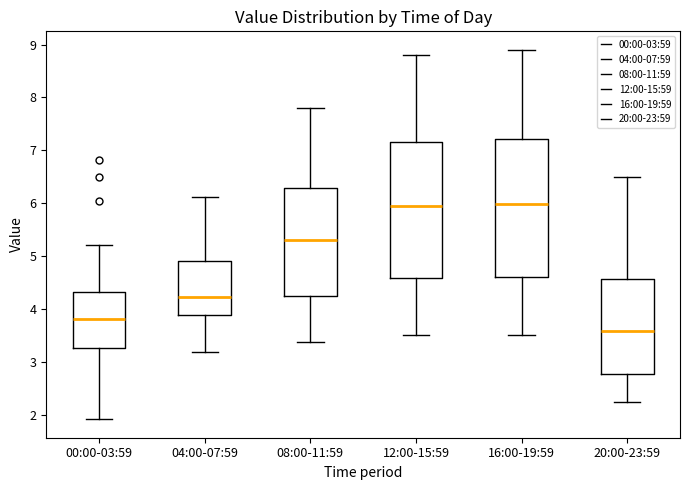

Reading left to right, transcribe this box plot: for each box, give where its median line is, the range the box spans, and where its two whiskers end, as read against the y-axis. The values are not printed on the chart, so give them approximately, as read against the axis.

00:00-03:59: median 3.8, box 3.3 to 4.3, whiskers 1.9 to 5.2
04:00-07:59: median 4.2, box 3.9 to 4.9, whiskers 3.2 to 6.1
08:00-11:59: median 5.3, box 4.3 to 6.3, whiskers 3.4 to 7.8
12:00-15:59: median 5.9, box 4.6 to 7.2, whiskers 3.5 to 8.8
16:00-19:59: median 6.0, box 4.6 to 7.2, whiskers 3.5 to 8.9
20:00-23:59: median 3.6, box 2.8 to 4.6, whiskers 2.3 to 6.5